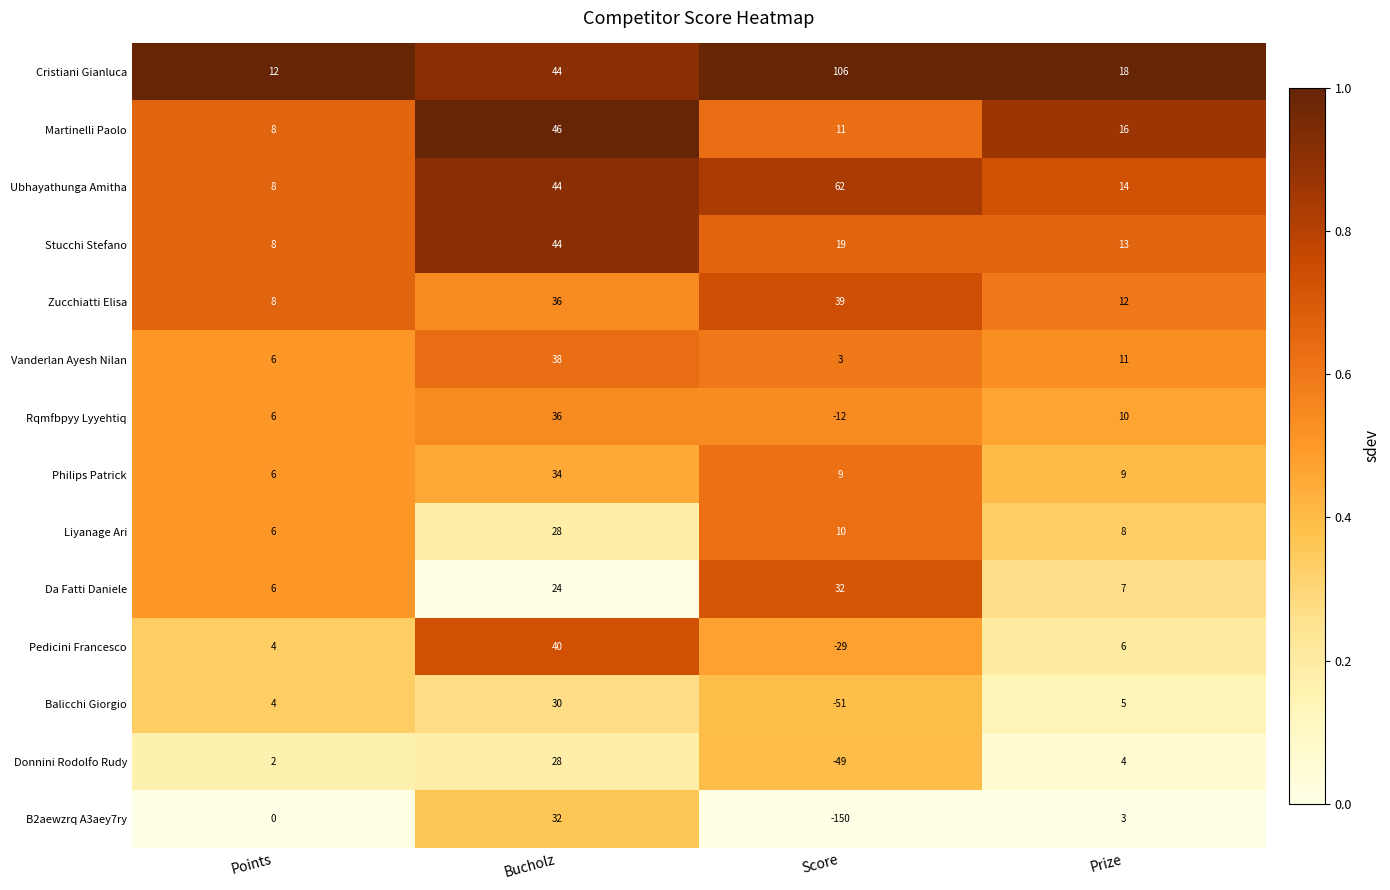

What is the spread (max minus min) of values at Points?

12